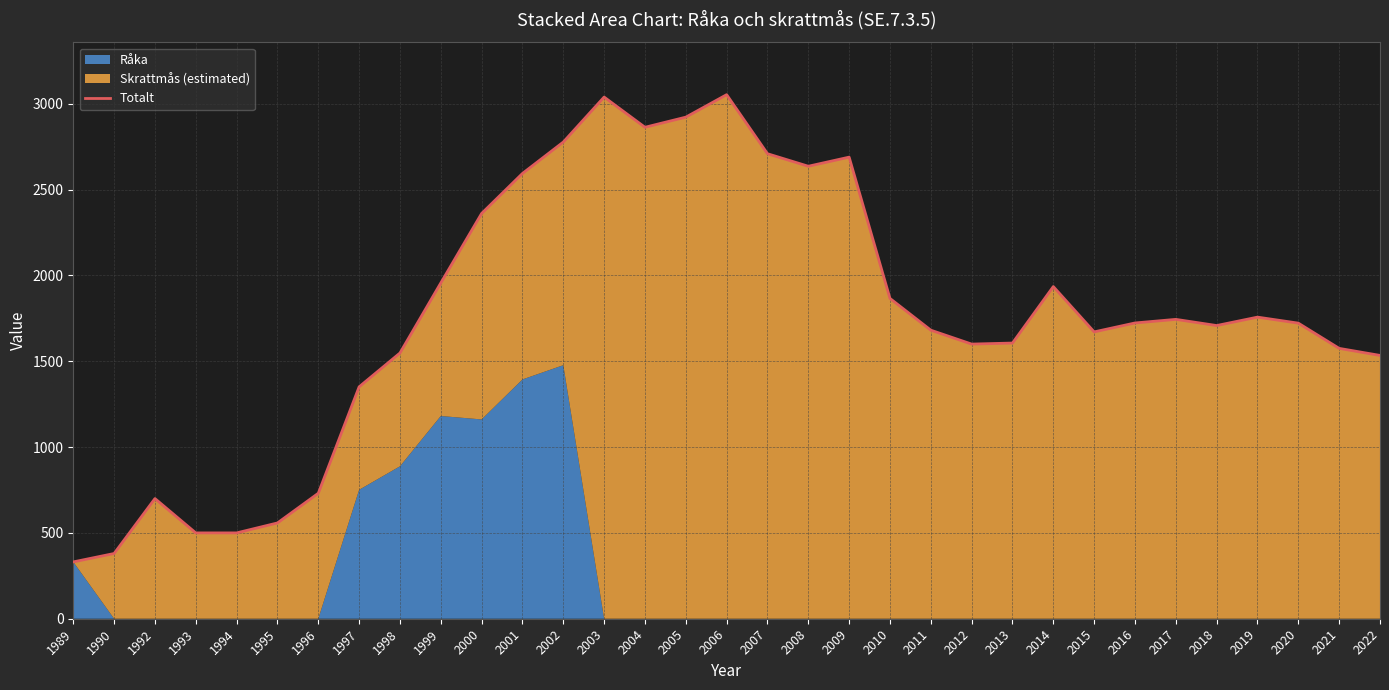

Which category has the lowest value across all series?

1989